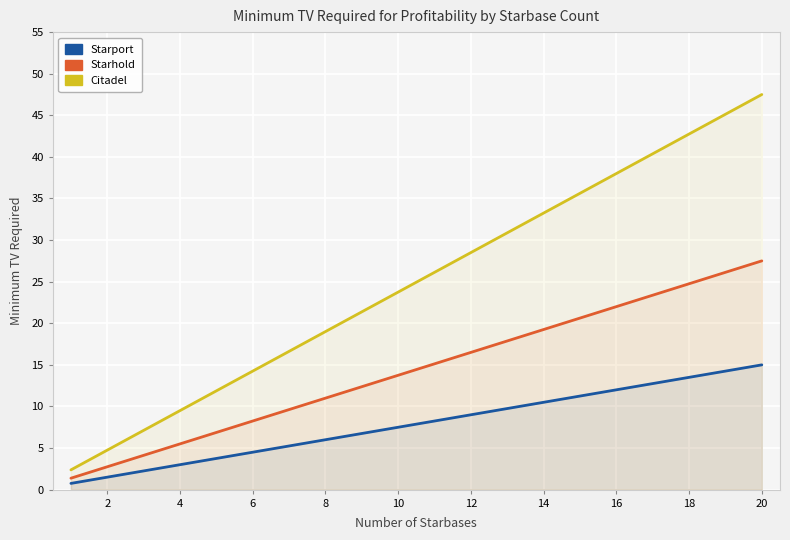

At 16, list the series in order from smallest to largest.

Starport, Starhold, Citadel